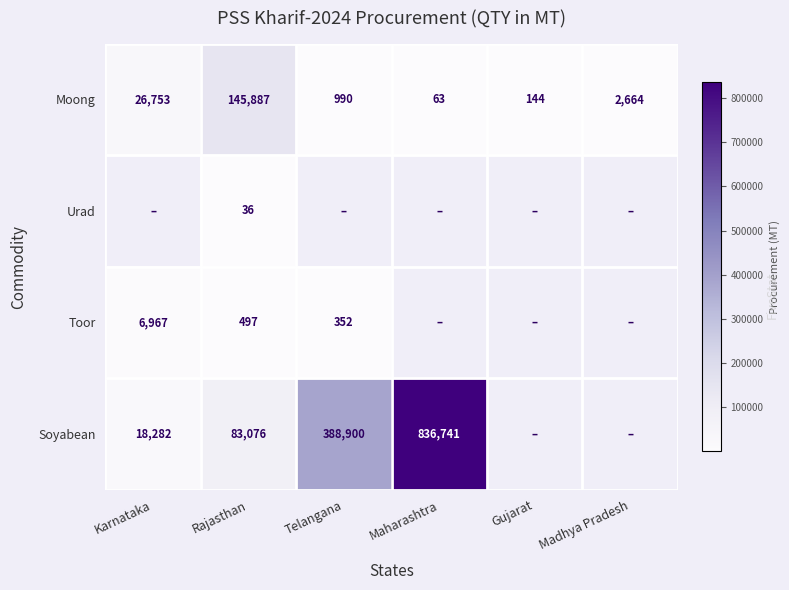

What is the minimum value shown in the chart?

35.7